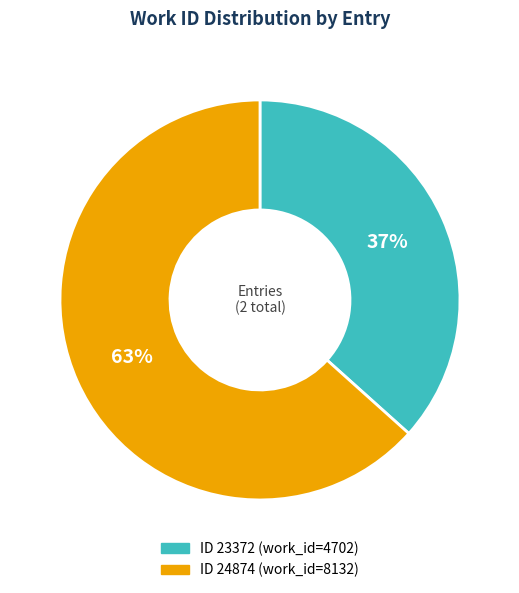

Is there a majority slice in this chart?

Yes